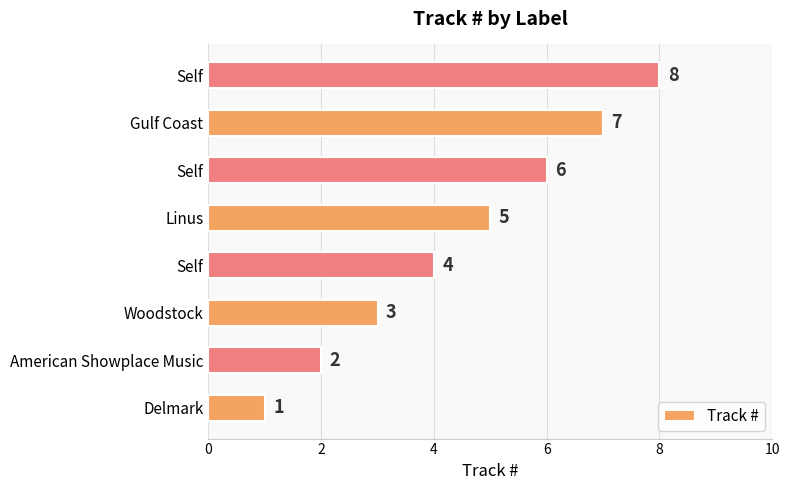

How many series are shown in this chart?

1